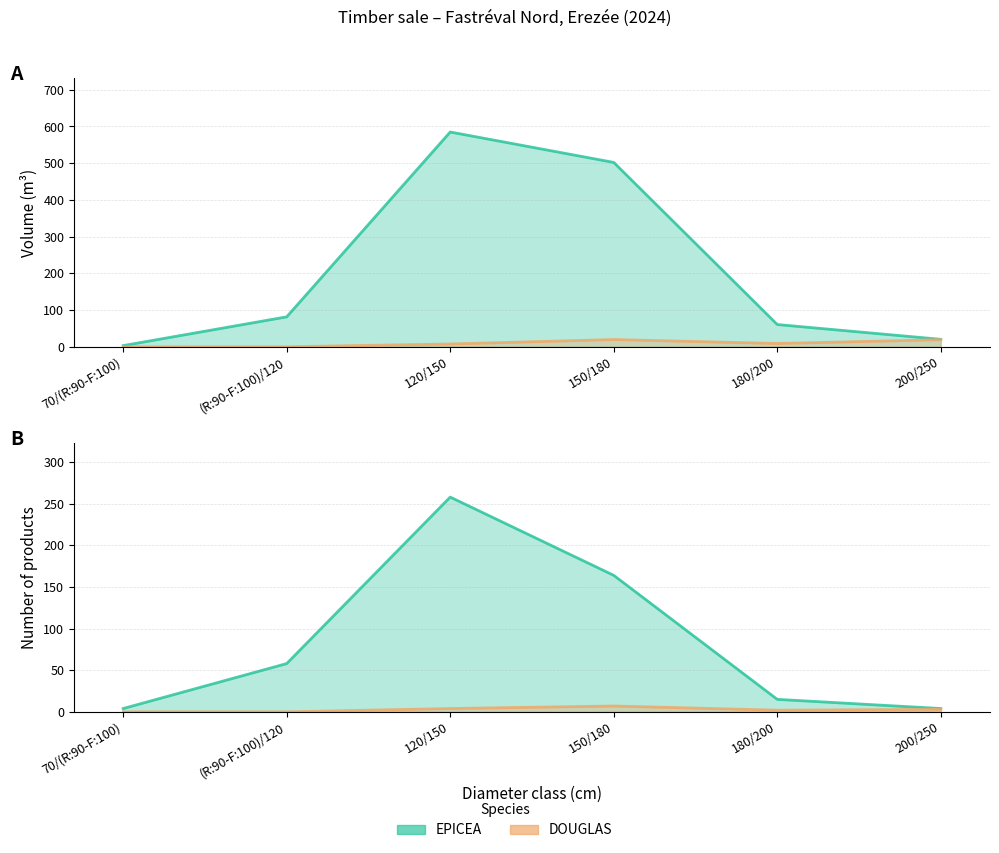

Between (R:90-F:100)/120 and 180/200, which series saw the biggest shift?

EPICEA